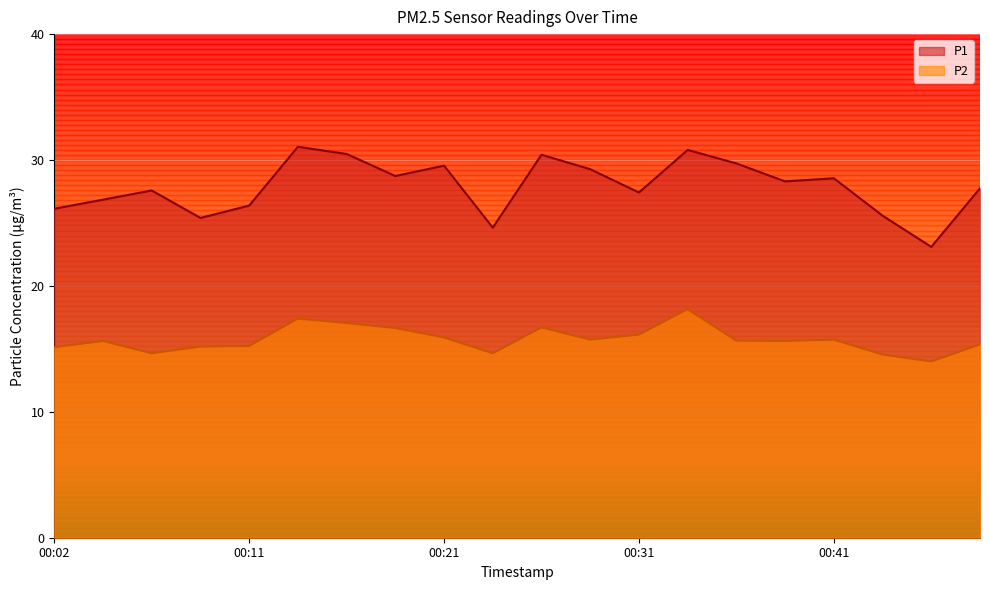

At 00:43, list the series in order from smallest to largest.

P2, P1